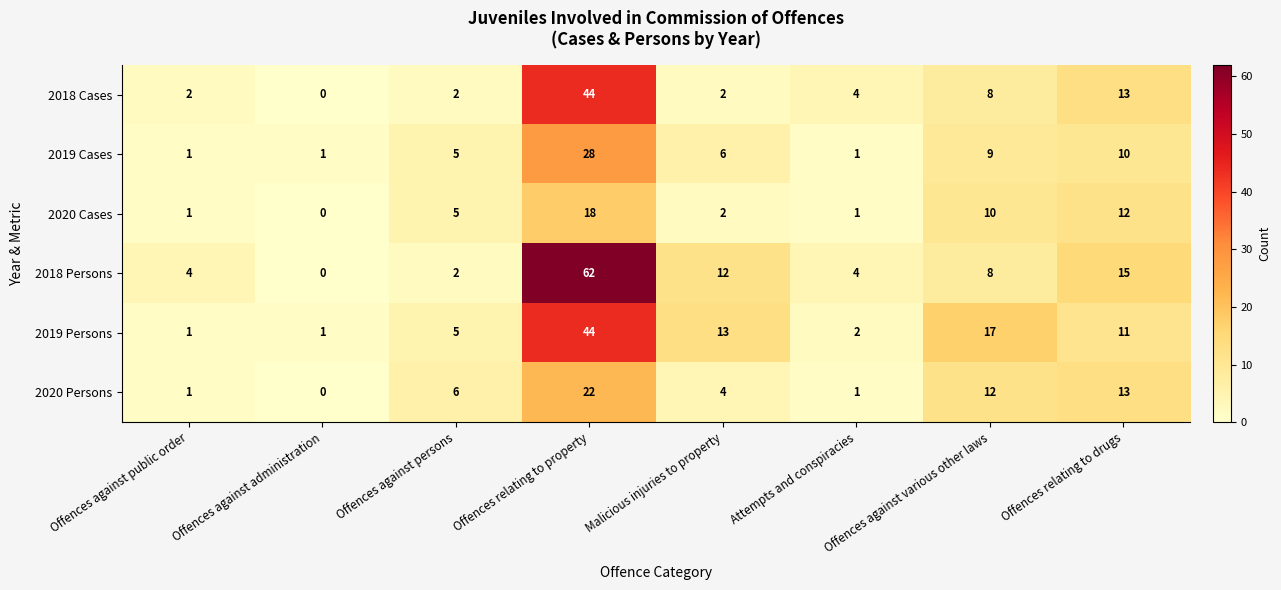

What is the spread (max minus min) of values at Attempts and conspiracies?

3